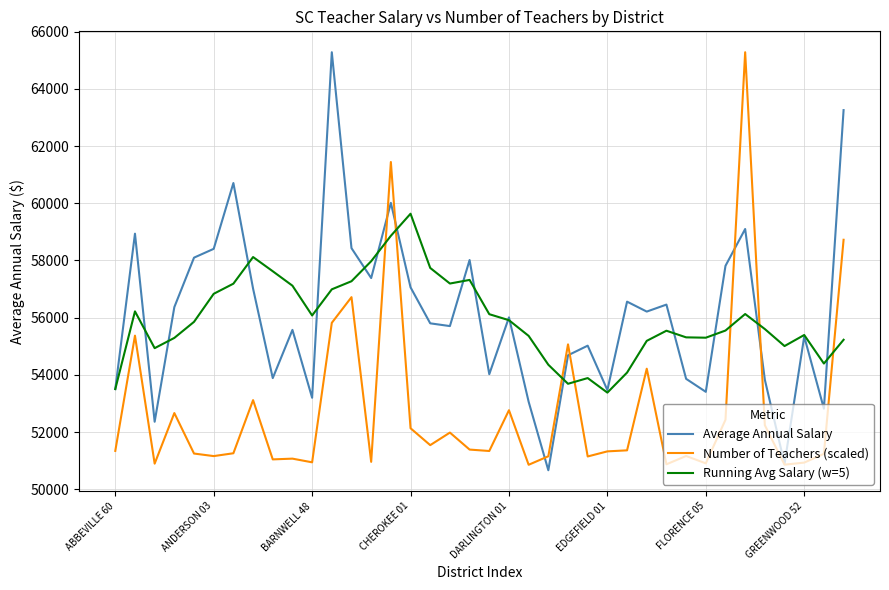

What is the greatest value displayed?

65278.1